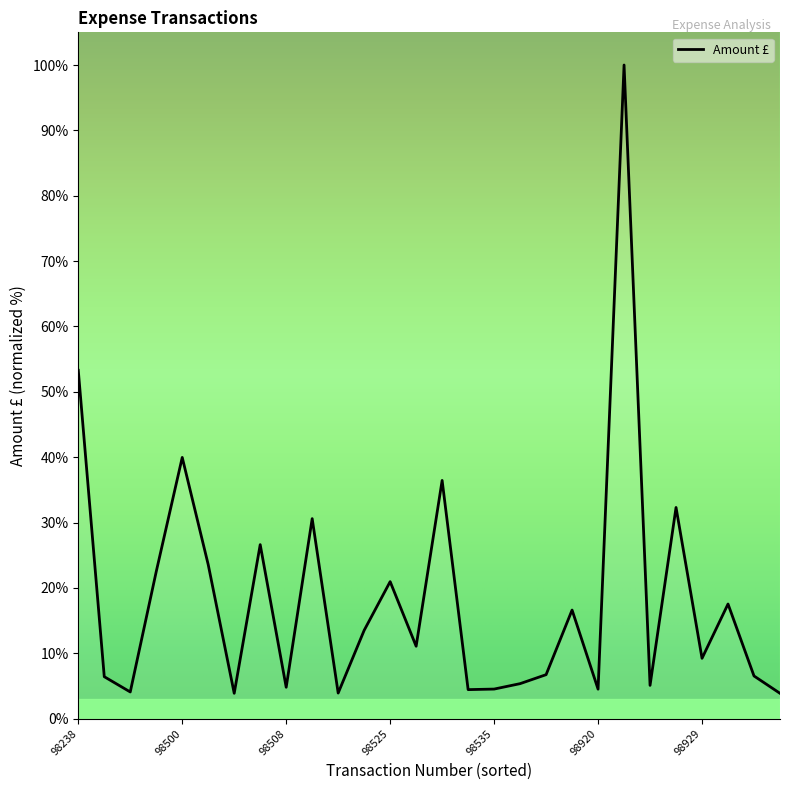

Is this an area chart (filled region under the line)?

No